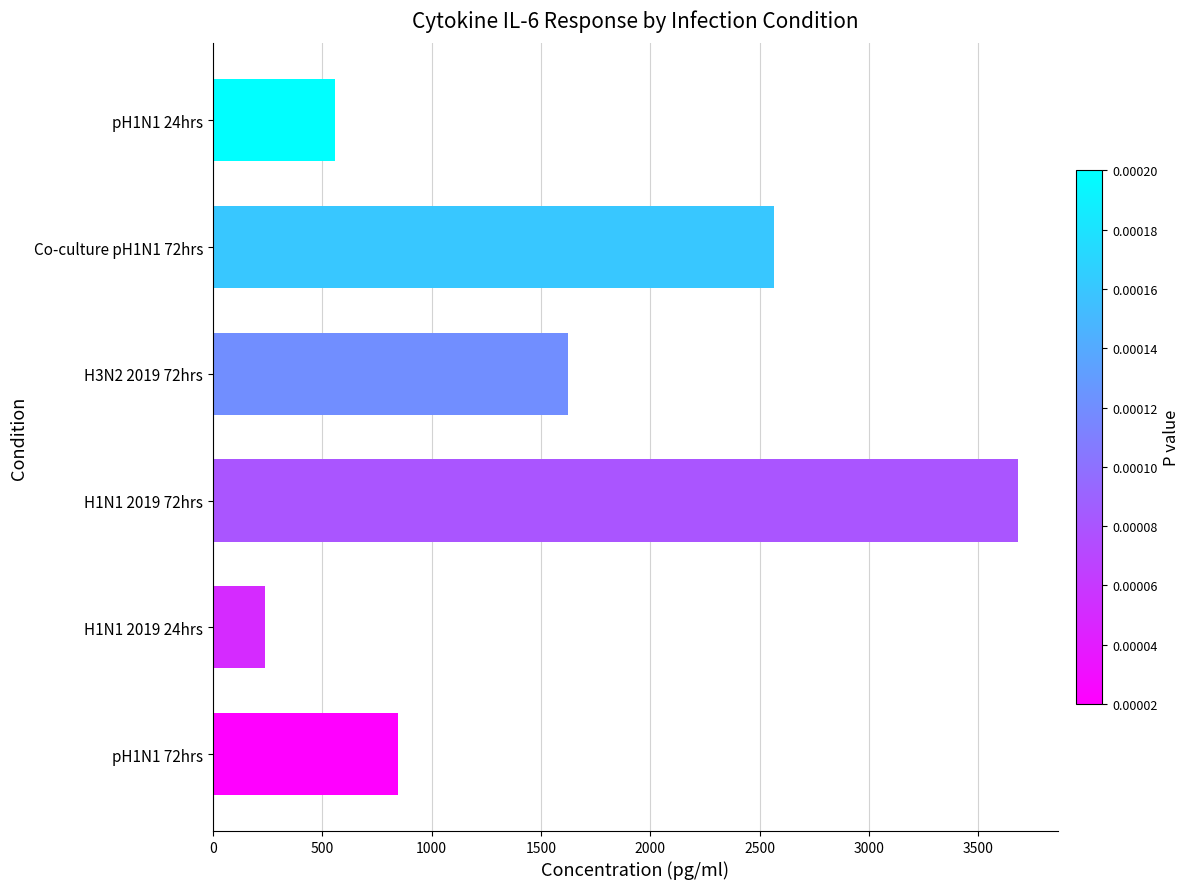

What is the change in value from pH1N1 72hrs to H3N2 2019 72hrs?

+777.2